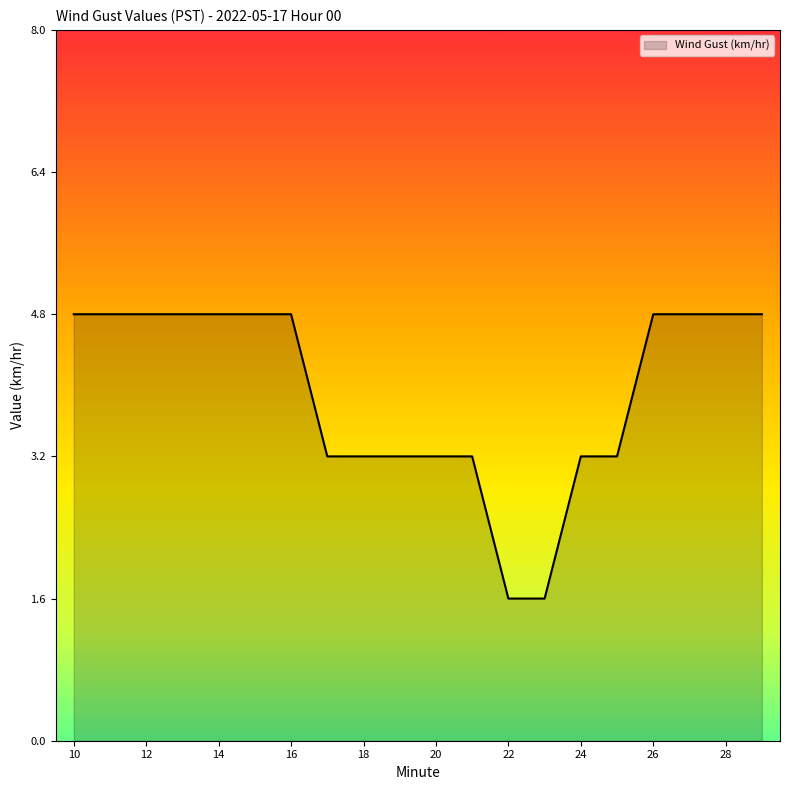

What is the smallest value displayed?

1.6